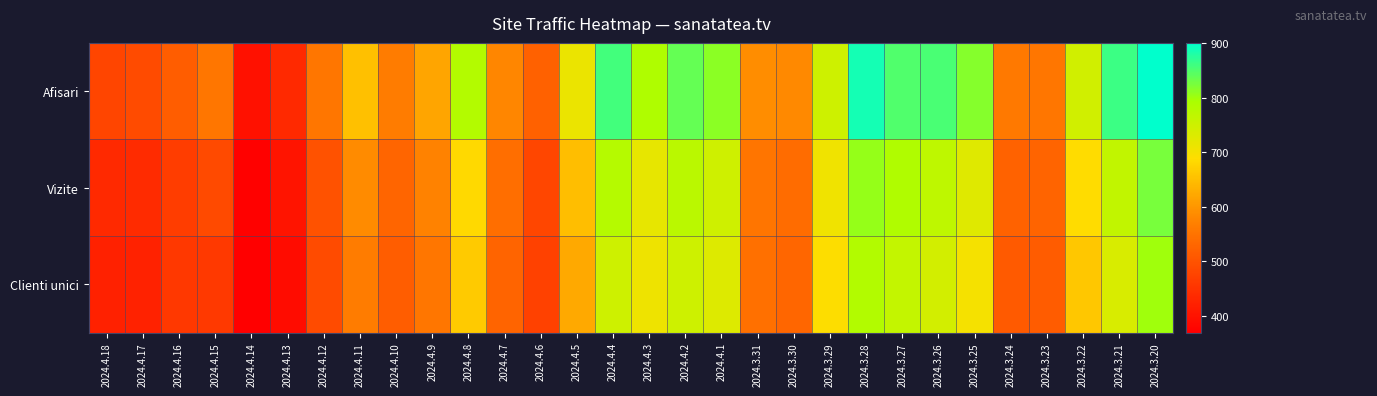

Reading right to left, list all the values displayed in this chart.

Afisari: 2024.3.20=901	2024.3.21=862	2024.3.22=747	2024.3.23=556	2024.3.24=560	2024.3.25=816	2024.3.26=855	2024.3.27=851	2024.3.28=887	2024.3.29=750	2024.3.30=584	2024.3.31=588	2024.4.1=812	2024.4.2=838	2024.4.3=787	2024.4.4=858	2024.4.5=713	2024.4.6=521	2024.4.7=579	2024.4.8=782	2024.4.9=620	2024.4.10=563	2024.4.11=652	2024.4.12=556	2024.4.13=434	2024.4.14=397	2024.4.15=555	2024.4.16=516	2024.4.17=488	2024.4.18=479
Vizite: 2024.3.20=826	2024.3.21=764	2024.3.22=687	2024.3.23=525	2024.3.24=524	2024.3.25=728	2024.3.26=768	2024.3.27=786	2024.3.28=806	2024.3.29=706	2024.3.30=539	2024.3.31=553	2024.4.1=748	2024.4.2=774	2024.4.3=718	2024.4.4=780	2024.4.5=651	2024.4.6=481	2024.4.7=542	2024.4.8=684	2024.4.9=573	2024.4.10=528	2024.4.11=586	2024.4.12=498	2024.4.13=402	2024.4.14=372	2024.4.15=487	2024.4.16=466	2024.4.17=439	2024.4.18=435
Clienti unici: 2024.3.20=800	2024.3.21=735	2024.3.22=661	2024.3.23=513	2024.3.24=512	2024.3.25=701	2024.3.26=745	2024.3.27=763	2024.3.28=784	2024.3.29=691	2024.3.30=531	2024.3.31=544	2024.4.1=730	2024.4.2=751	2024.4.3=708	2024.4.4=751	2024.4.5=624	2024.4.6=471	2024.4.7=526	2024.4.8=665	2024.4.9=555	2024.4.10=515	2024.4.11=564	2024.4.12=488	2024.4.13=388	2024.4.14=369	2024.4.15=460	2024.4.16=458	2024.4.17=424	2024.4.18=422